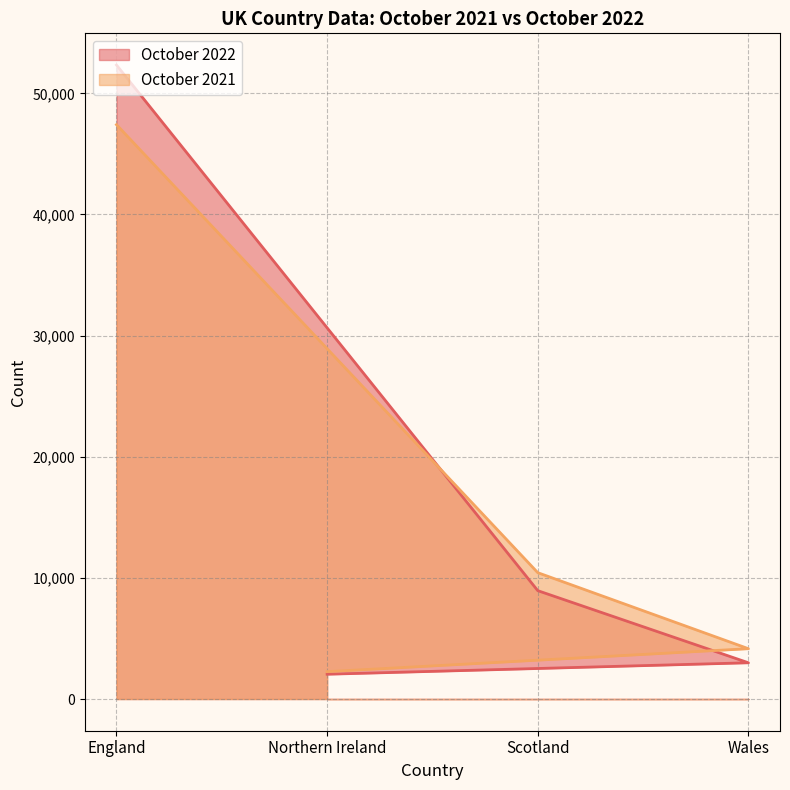

What is the difference between the maximum and second lowest values in the October 2021 series?

43255